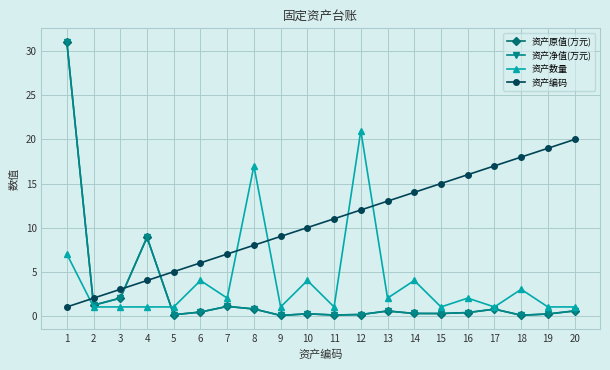

Reading left to right, what are all the values shown in this chart?

资产原值(万元): 1=31.1	2=1.2	3=2.0	4=8.9	5=0.1	6=0.4	7=1.1	8=0.8	9=0.0	10=0.2	11=0.1	12=0.1	13=0.5	14=0.3	15=0.3	16=0.4	17=0.8	18=0.1	19=0.2	20=0.6
资产净值(万元): 1=31.1	2=1.2	3=2.0	4=8.9	5=0.1	6=0.4	7=1.1	8=0.8	9=0.0	10=0.2	11=0.1	12=0.1	13=0.5	14=0.3	15=0.3	16=0.4	17=0.8	18=0.1	19=0.2	20=0.6
资产数量: 1=7.0	2=1.0	3=1.0	4=1.0	5=1.0	6=4.0	7=2.0	8=17.0	9=1.0	10=4.0	11=1.0	12=21.0	13=2.0	14=4.0	15=1.0	16=2.0	17=1.0	18=3.0	19=1.0	20=1.0
资产编码: 1=1.0	2=2.0	3=3.0	4=4.0	5=5.0	6=6.0	7=7.0	8=8.0	9=9.0	10=10.0	11=11.0	12=12.0	13=13.0	14=14.0	15=15.0	16=16.0	17=17.0	18=18.0	19=19.0	20=20.0